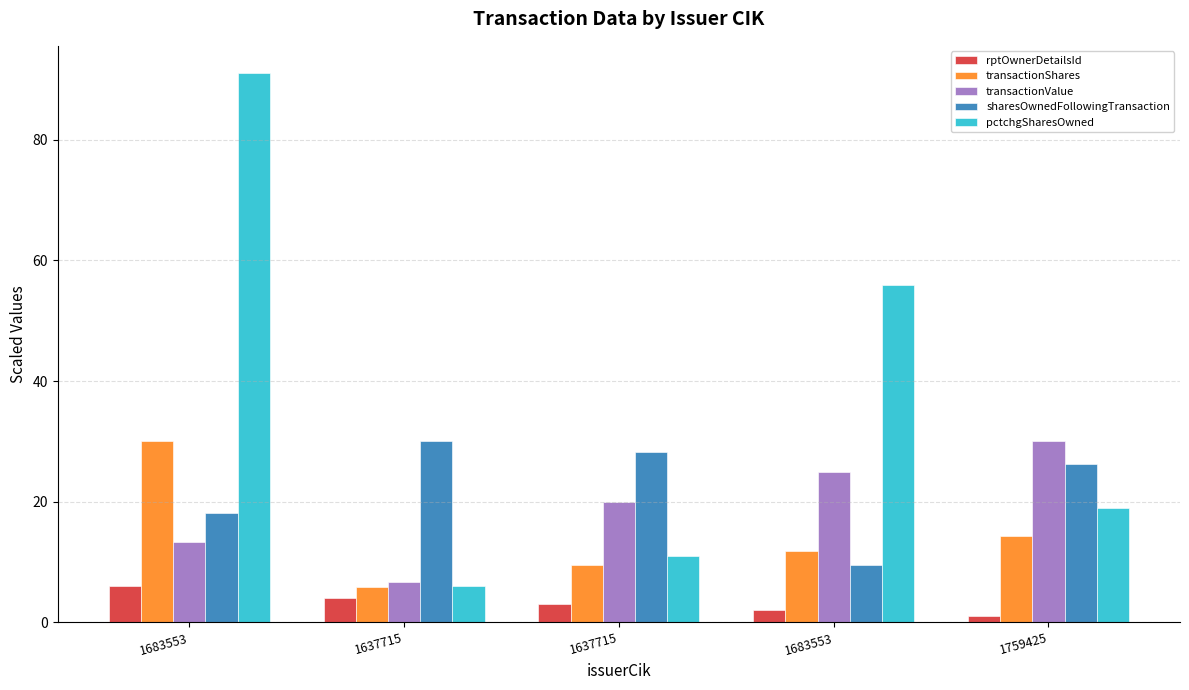

What is the difference between the rptOwnerDetailsId values at 1637715 and 1637715?

1.0